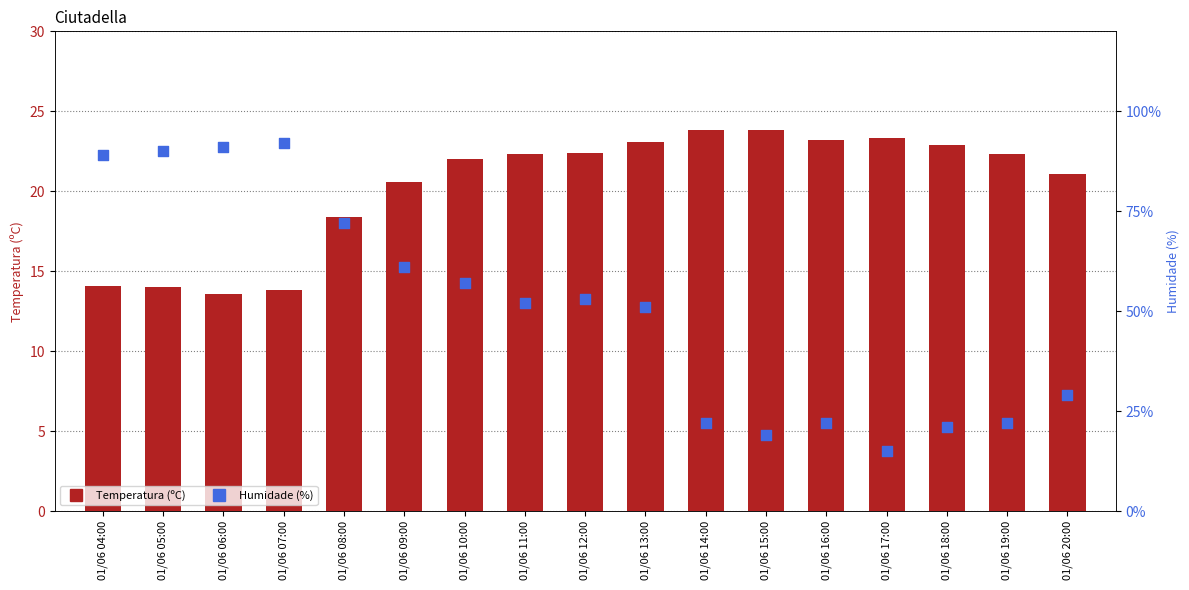

Is the value of Temperatura (ºC) at 01/06 13:00 greater than the value of Humidade (%) at 01/06 18:00?

Yes